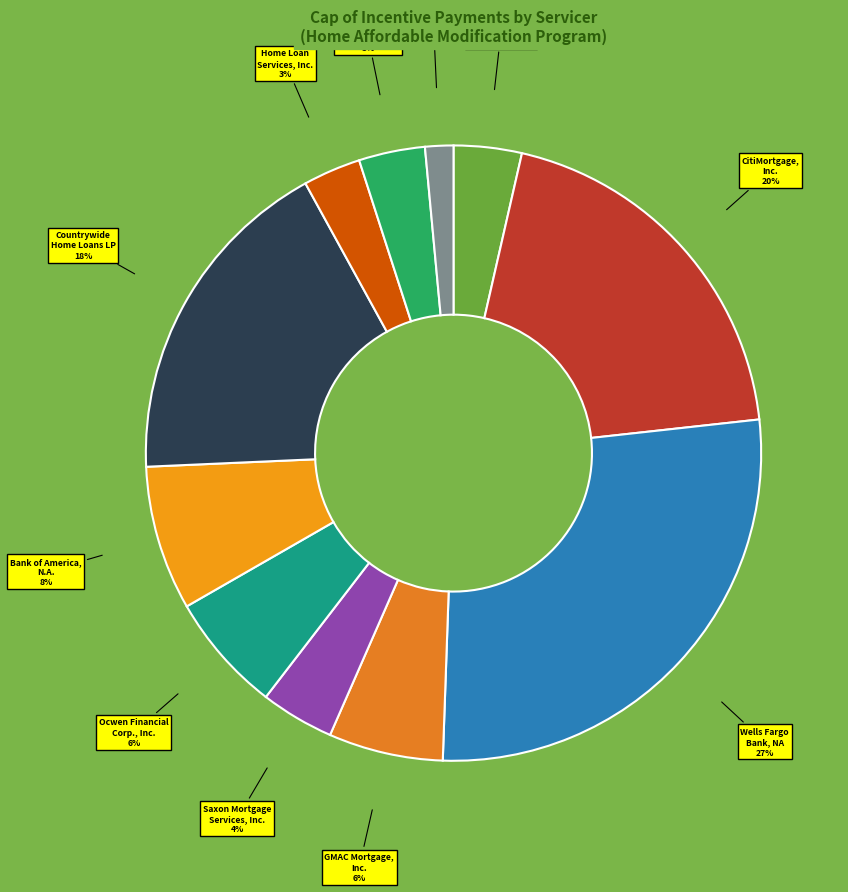

To the nearest percent, what portion does Green Tree Servicing LLC represent?

1%